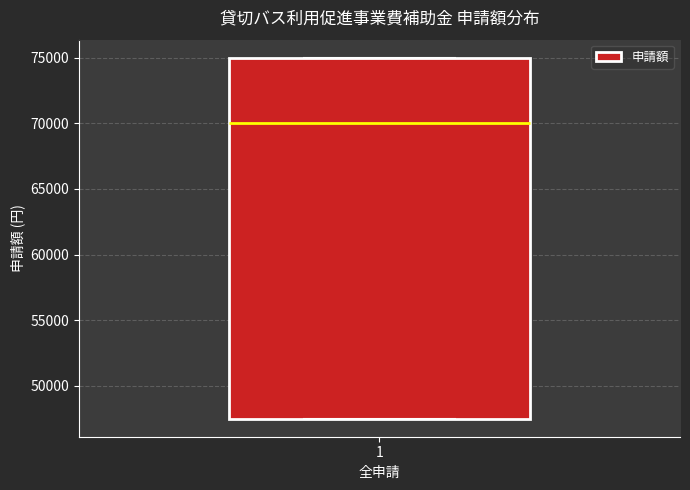

Where is the lower edge of the box at x = 1 on the y-axis? The values are not printed on the chart, so give them approximately, as read against the axis.

47500